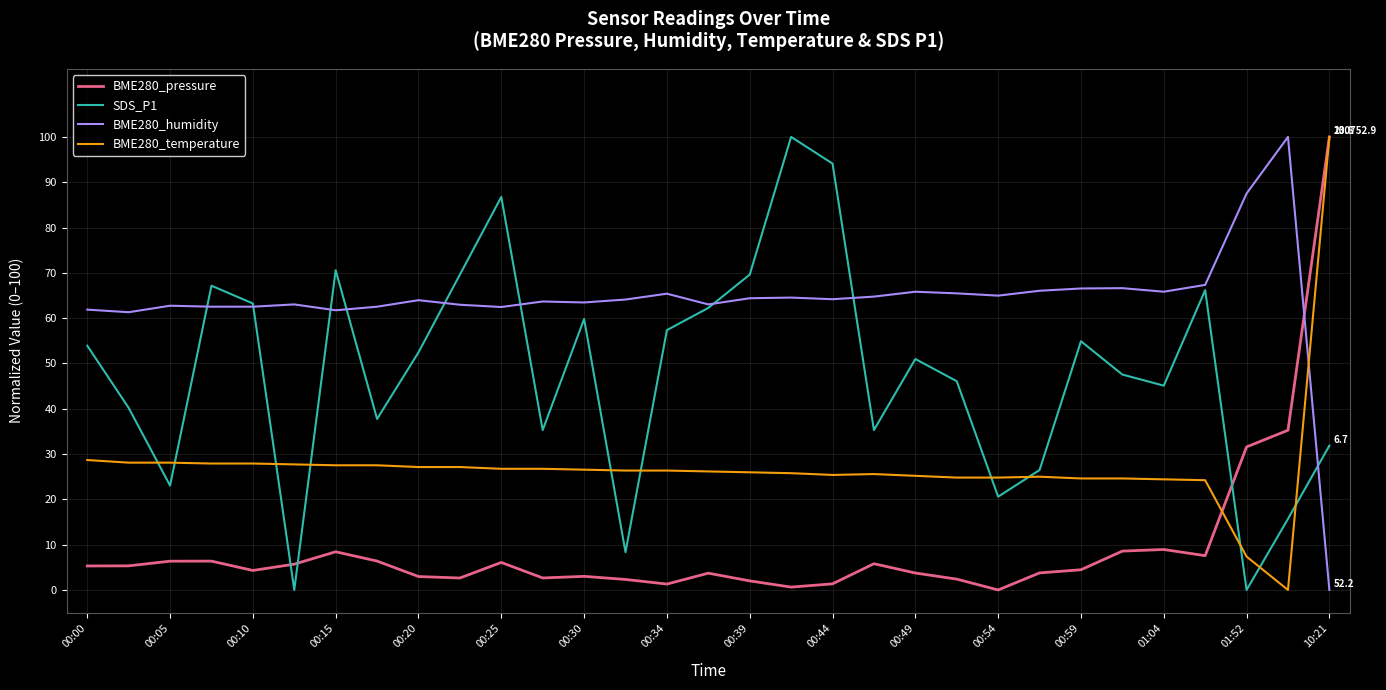

What is the greatest value displayed?

100.0